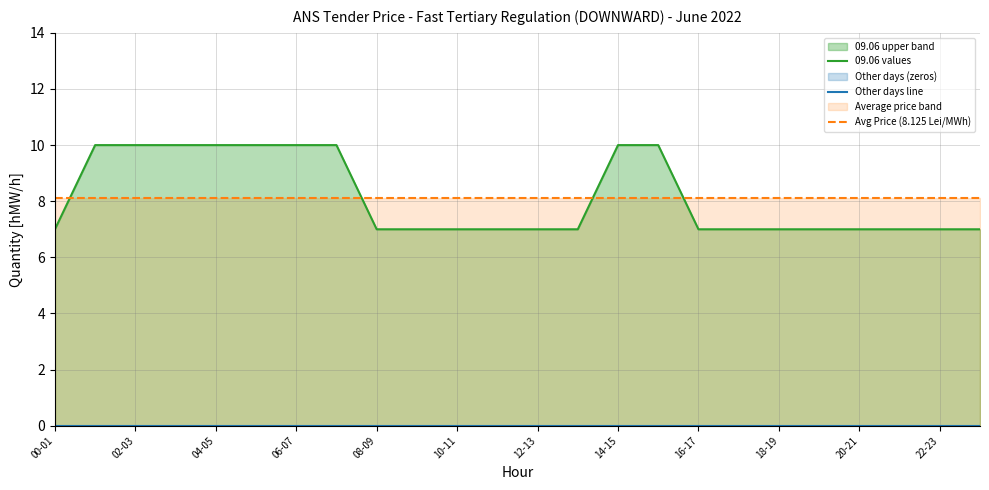

Which series changed the most between 18-19 and 22-23?

09.06 values